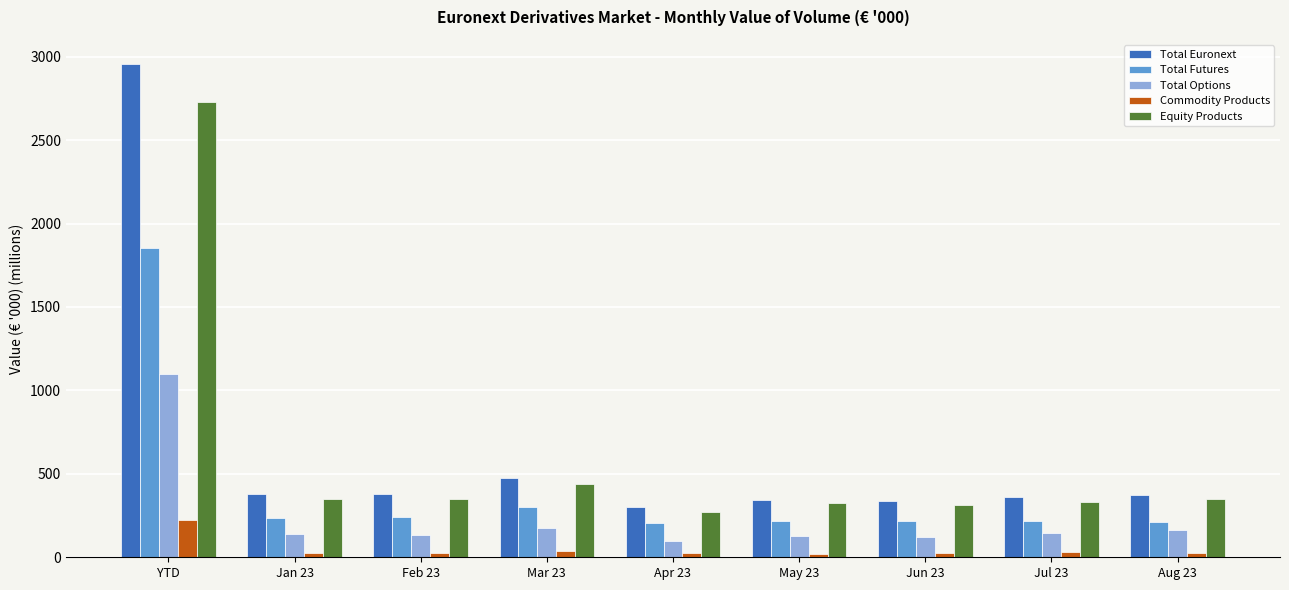

What is the label of the 9th bar from the right?

YTD